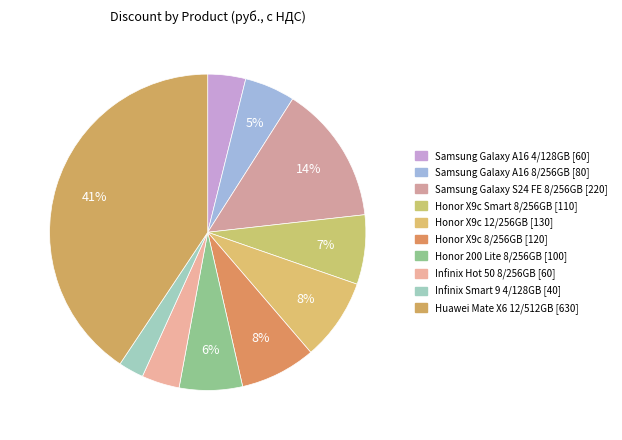

To the nearest percent, what percentage of the pie is Samsung Galaxy S24 FE 8/256GB [220]?

14%